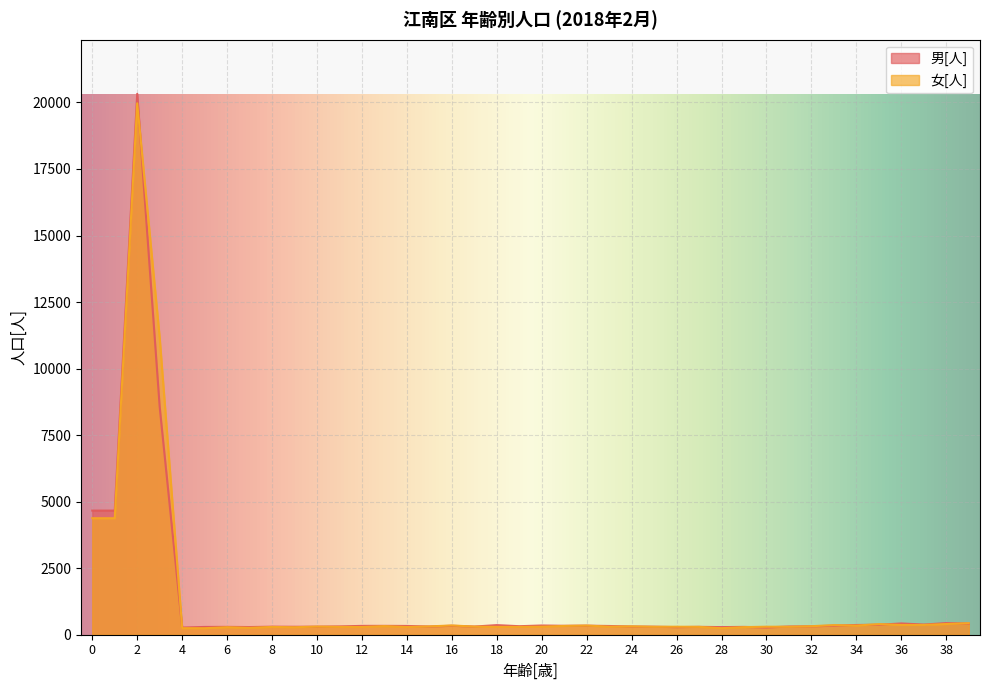

Rank the series by their maximum value, from lowest to highest.

女[人], 男[人]